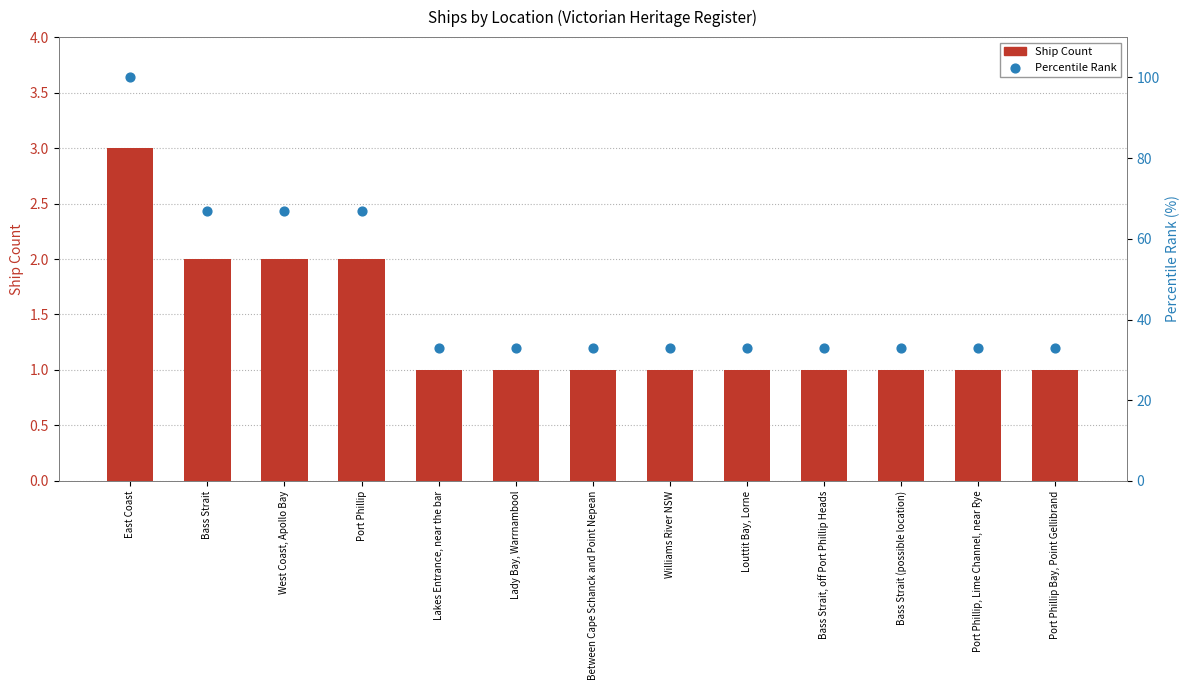

Is the value of Percentile Rank at East Coast greater than the value of Ship Count at Lady Bay, Warrnambool?

Yes